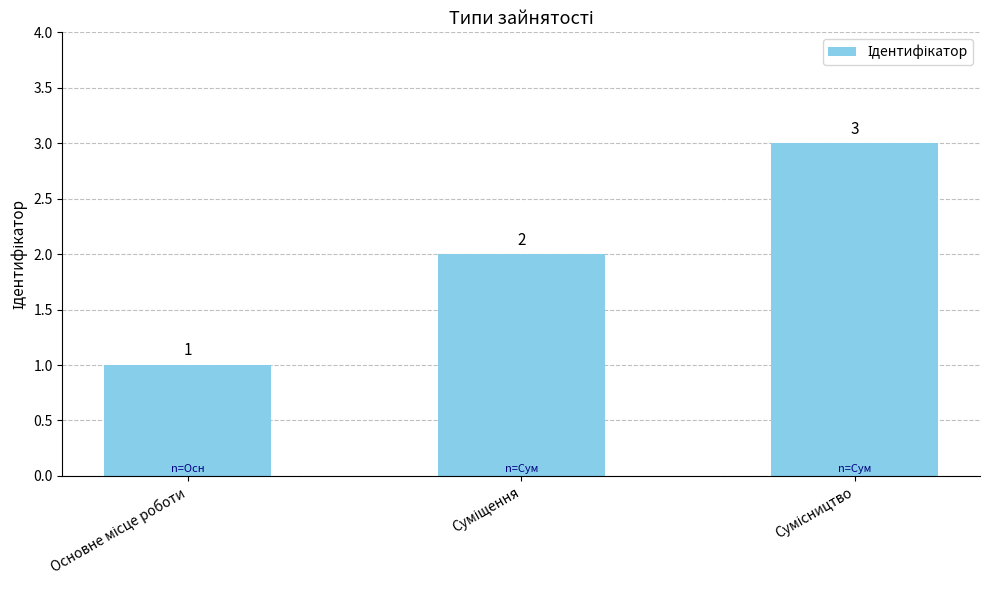

What is the value of the 2nd bar from the left?

2